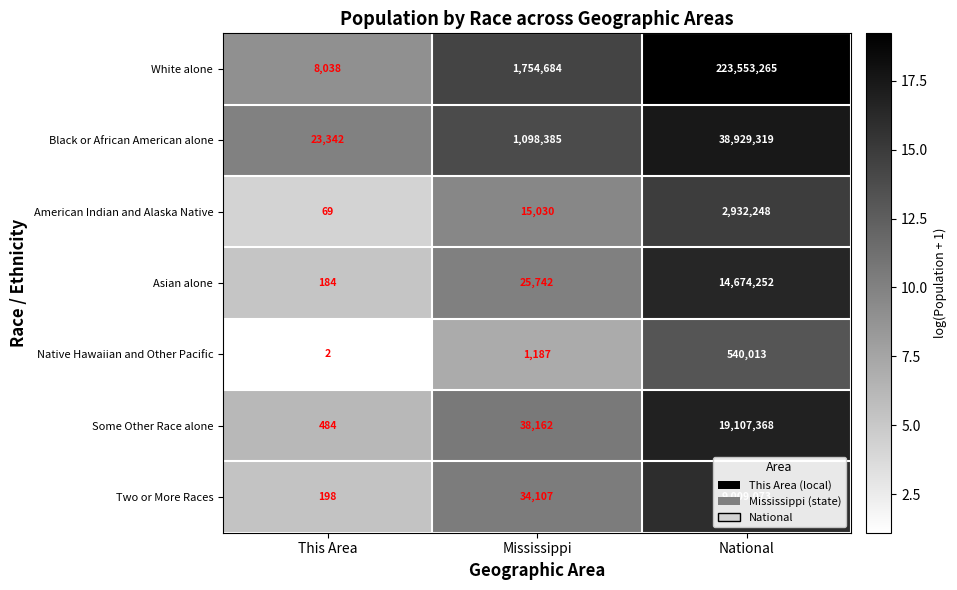

Which series has the widest spread of values?

White alone